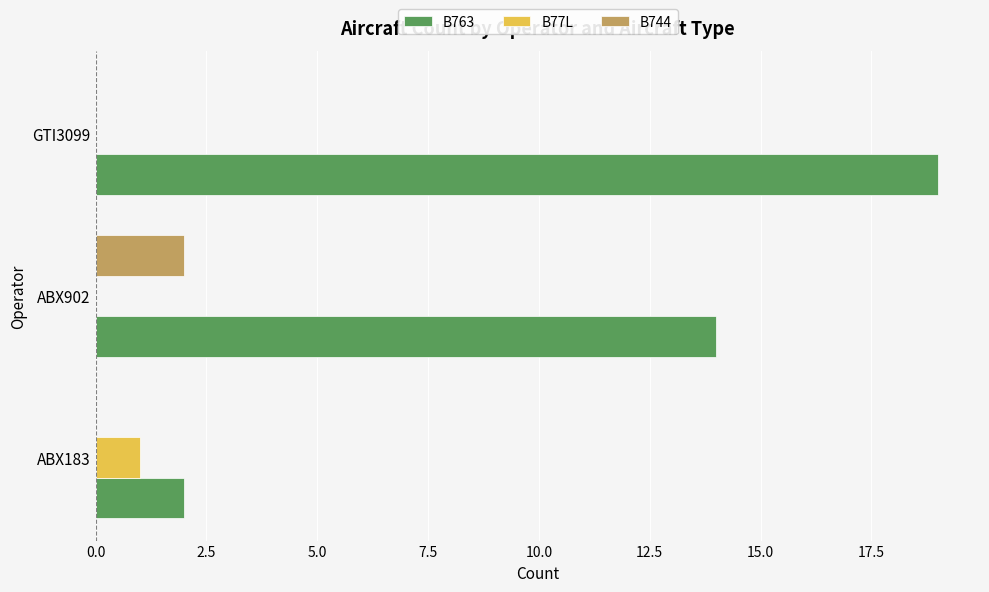

Is the value of B77L at ABX902 greater than the value of B763 at GTI3099?

No